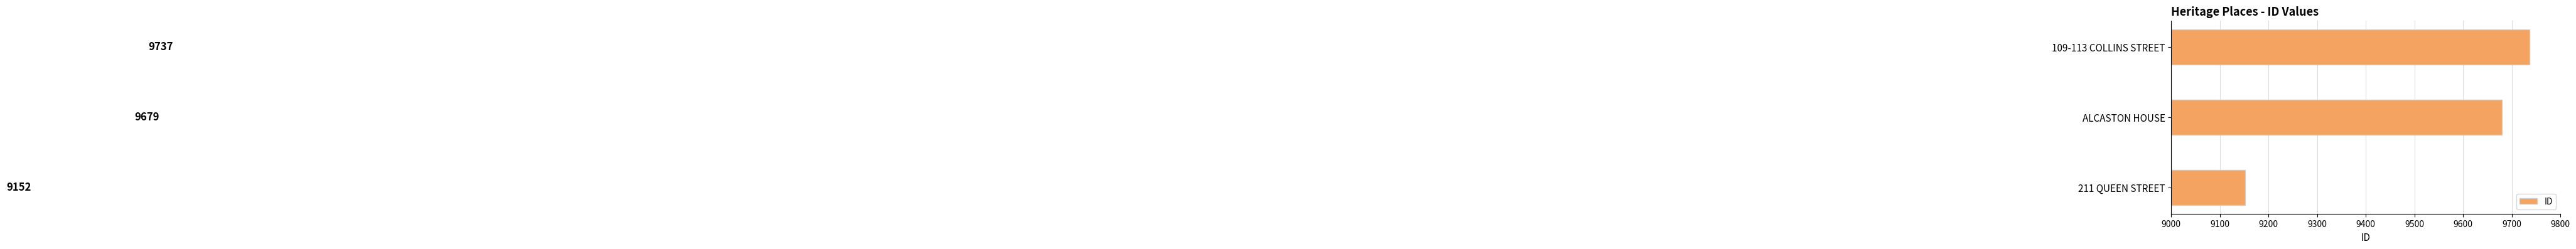

Rank the categories by value from highest to lowest.

109-113 COLLINS STREET, ALCASTON HOUSE, 211 QUEEN STREET